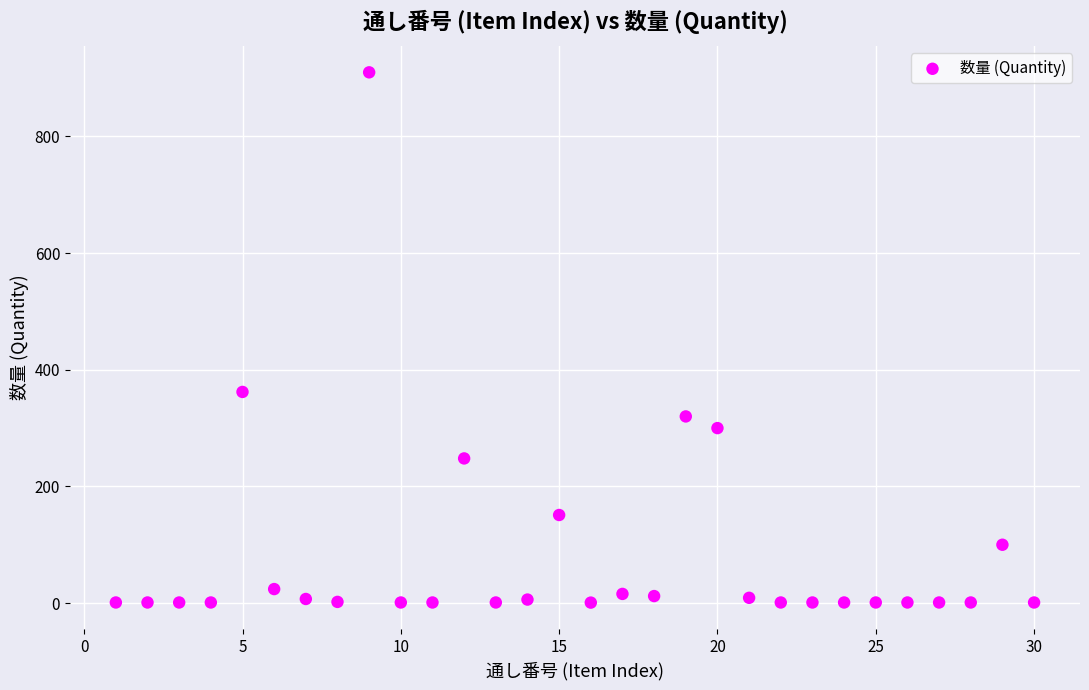

What is the range of X values (max minus min)?

29.0